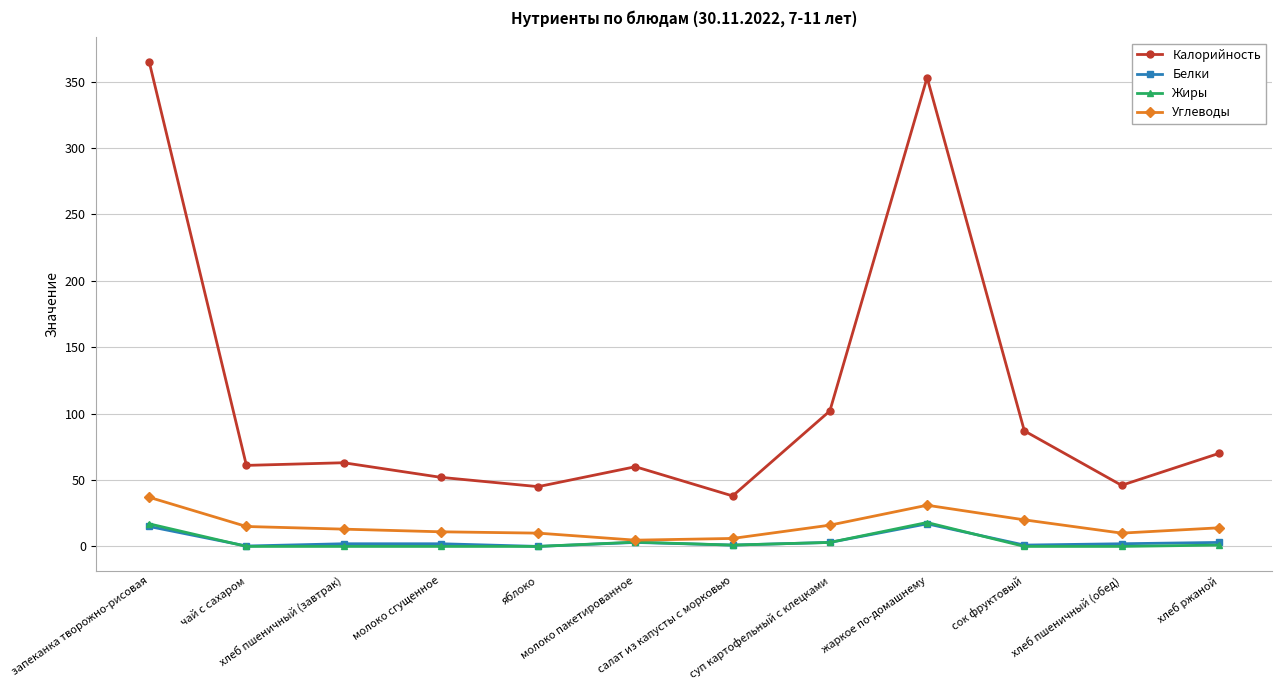

Which series has the largest total across all categories?

Калорийность